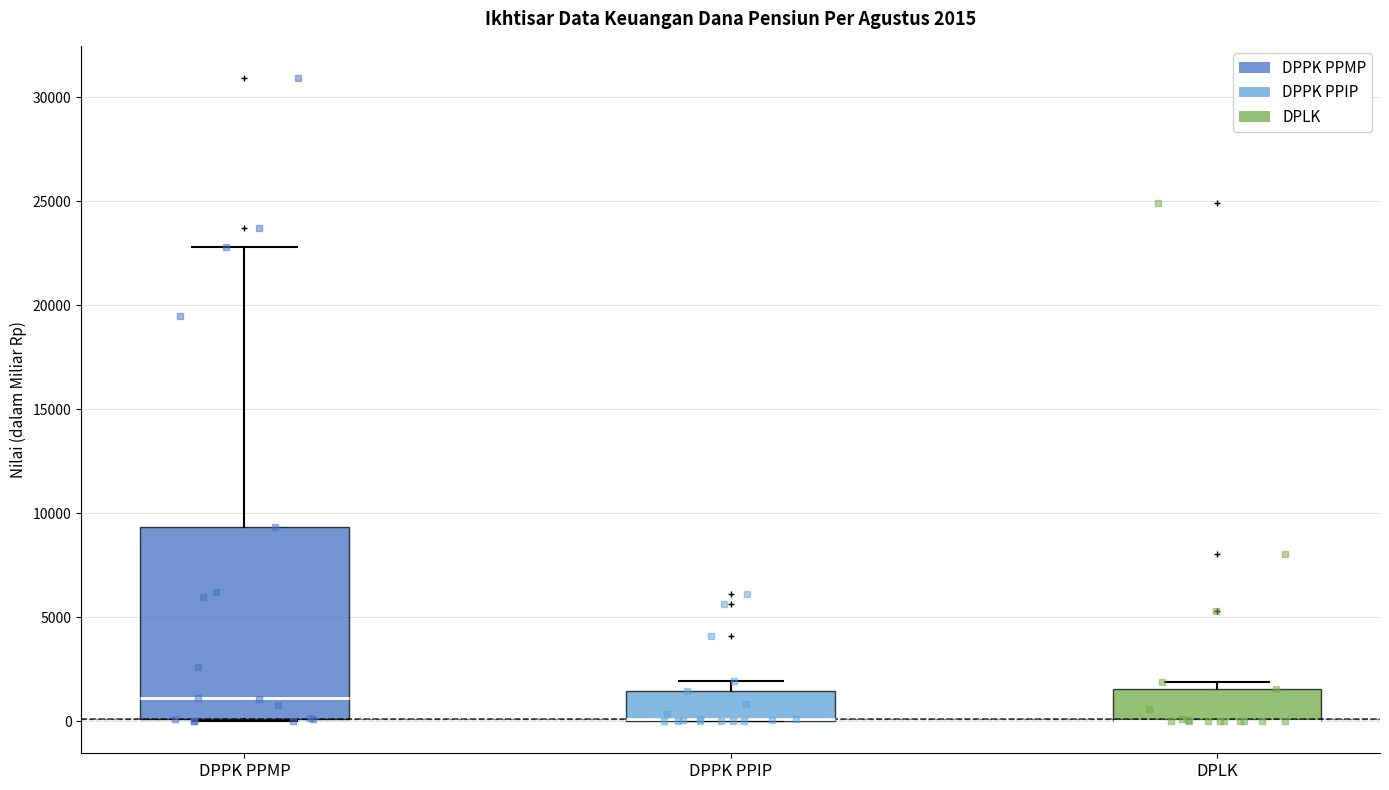

Which box is the tallest, from its lower edge to its upper edge?

DPPK PPMP